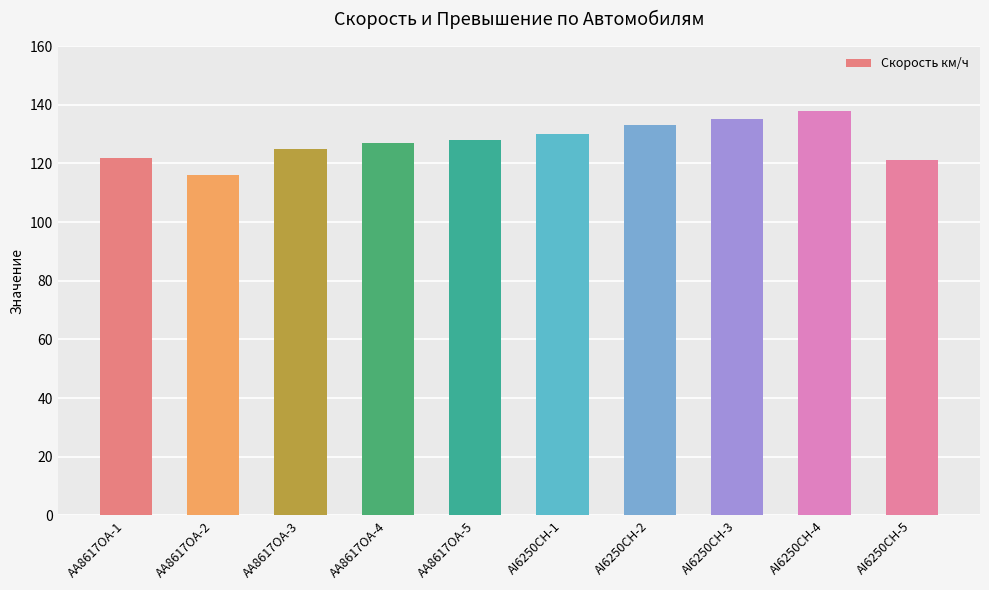

What is the sum of the values at AI6250CH-5 and AA8617OA-2?

237